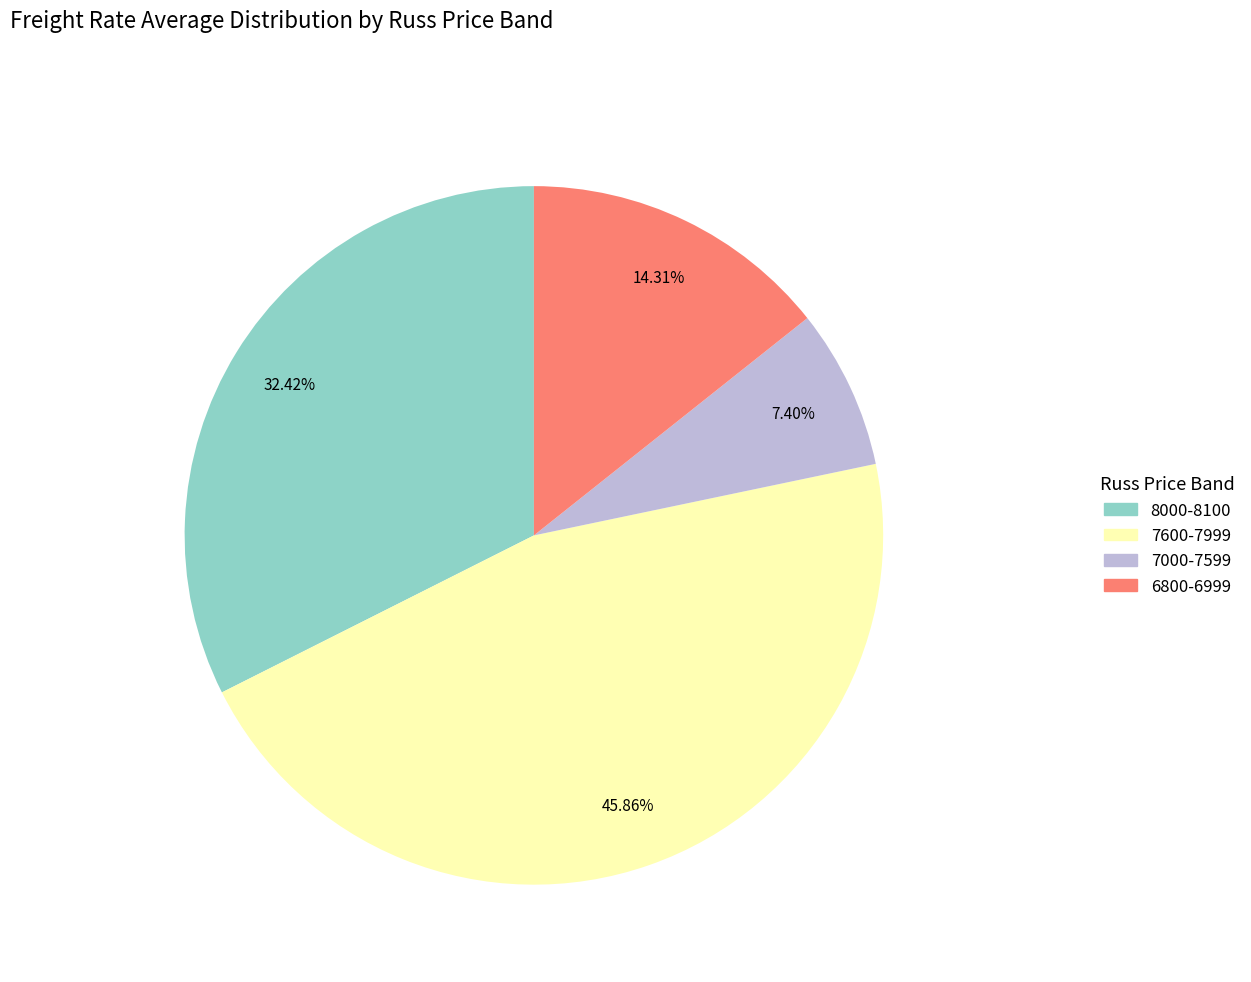

Does any single category account for the majority?

No